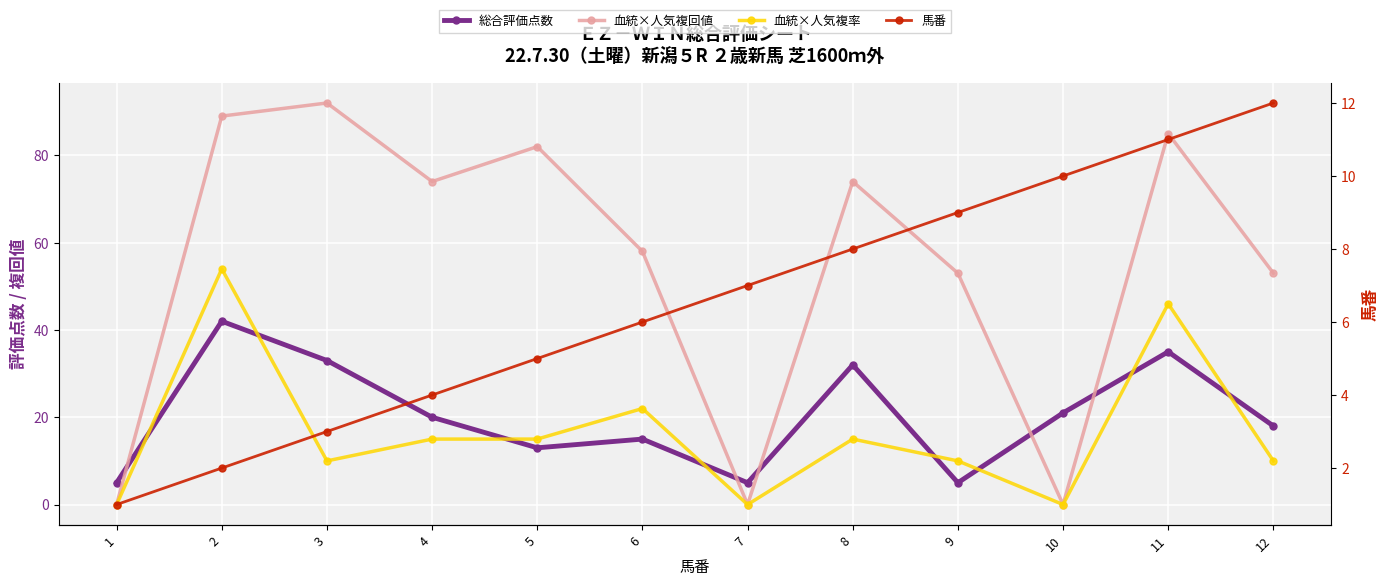

Where is 血統×人気複回値 nearest to the value 46?

9